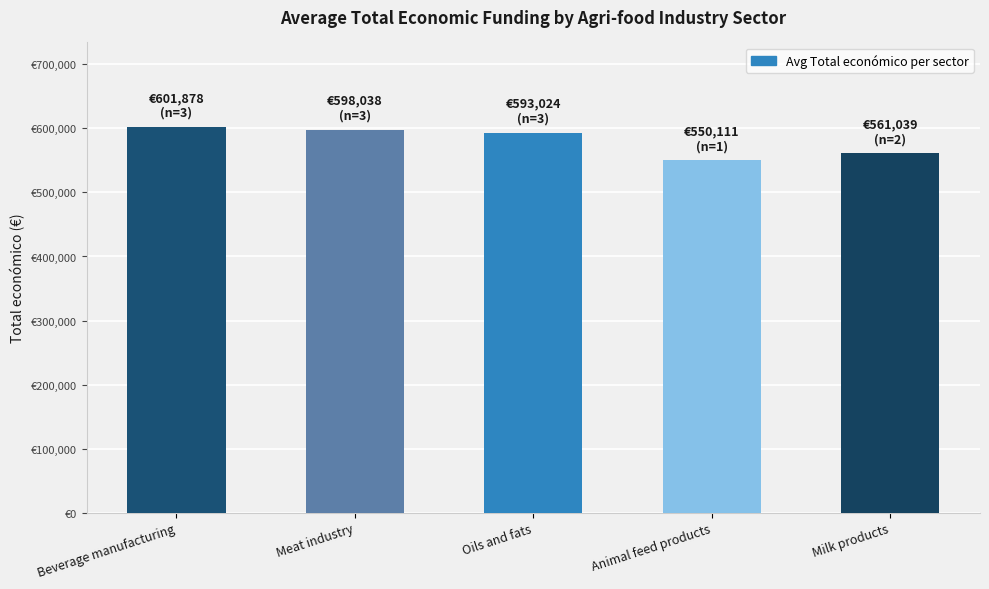

What is the difference between the maximum and minimum values?

51767.2